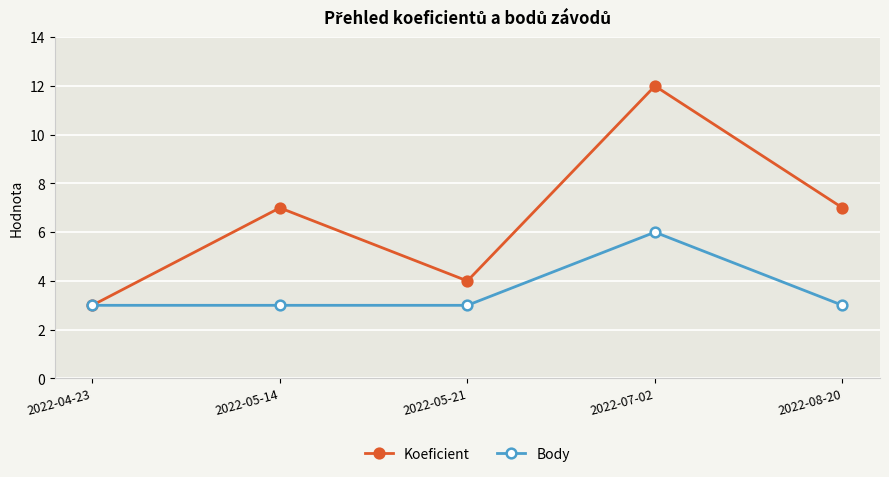

True or false: Body has a value of 3 at 2022-05-21.

True